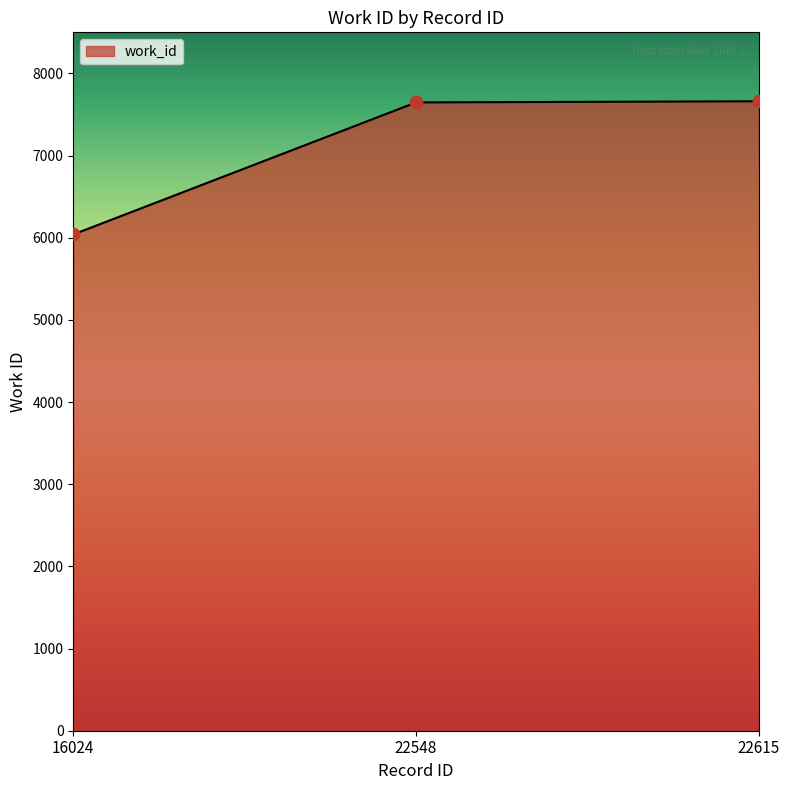

Approximately how many times larger is the value at 16024 compared to 22548?

0.8